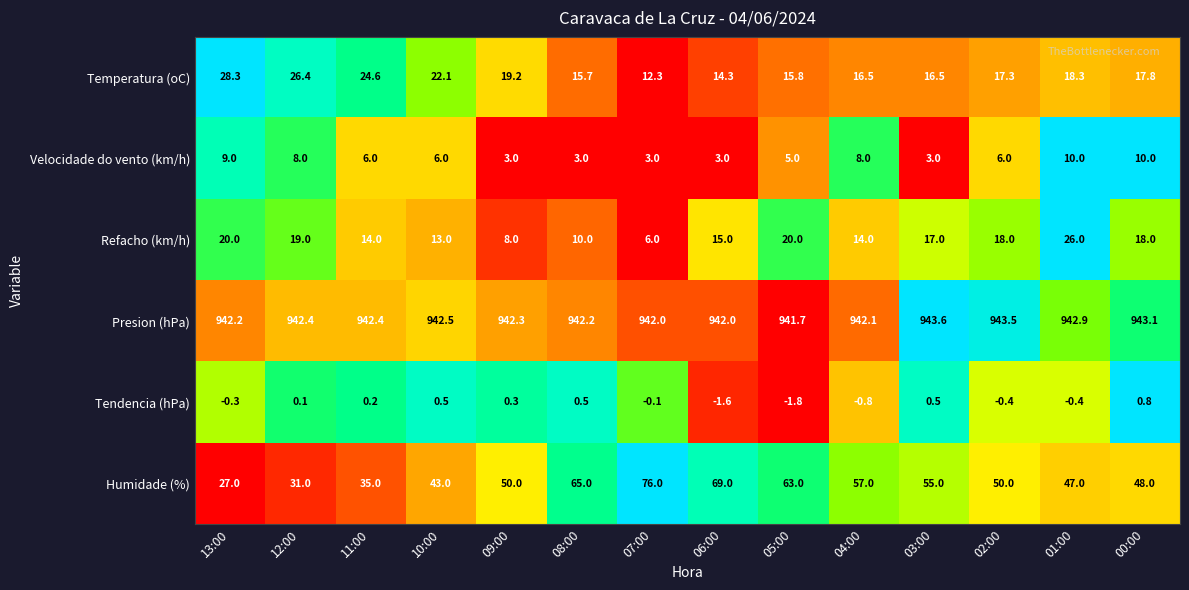

How many values in the Refacho (km/h) series are below 17?

7